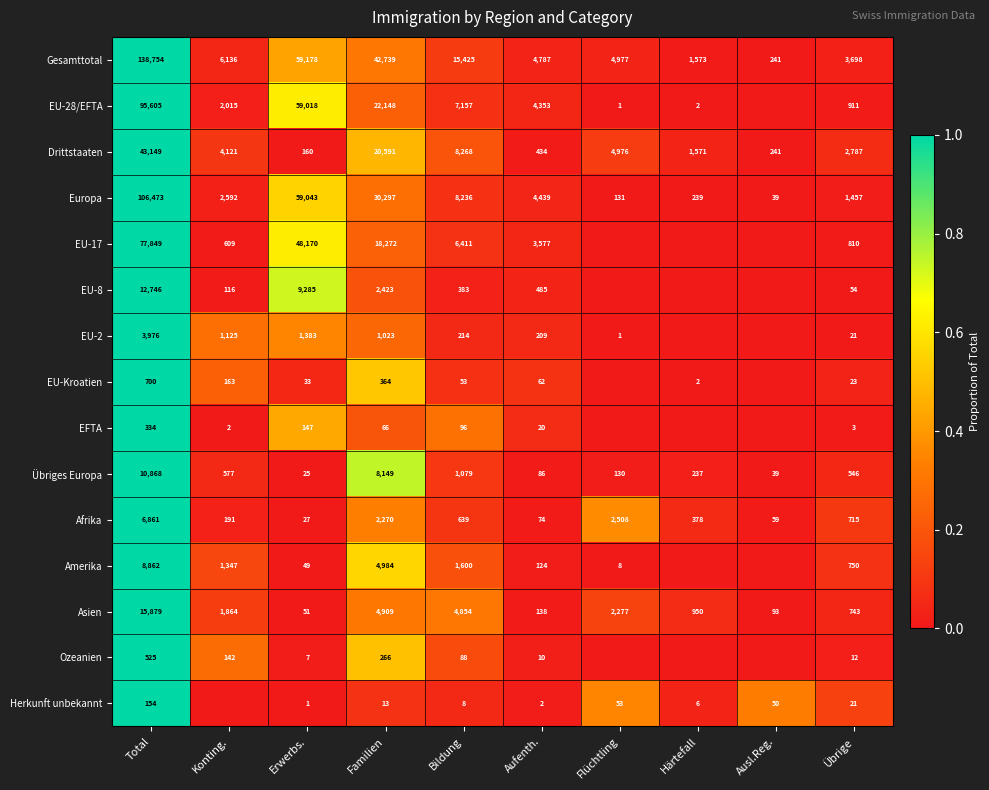

Rank the series at Bildung from lowest to highest value.

Herkunft unbekannt, EU-Kroatien, Ozeanien, EFTA, EU-2, EU-8, Afrika, Übriges Europa, Amerika, Asien, EU-17, EU-28/EFTA, Europa, Drittstaaten, Gesamttotal